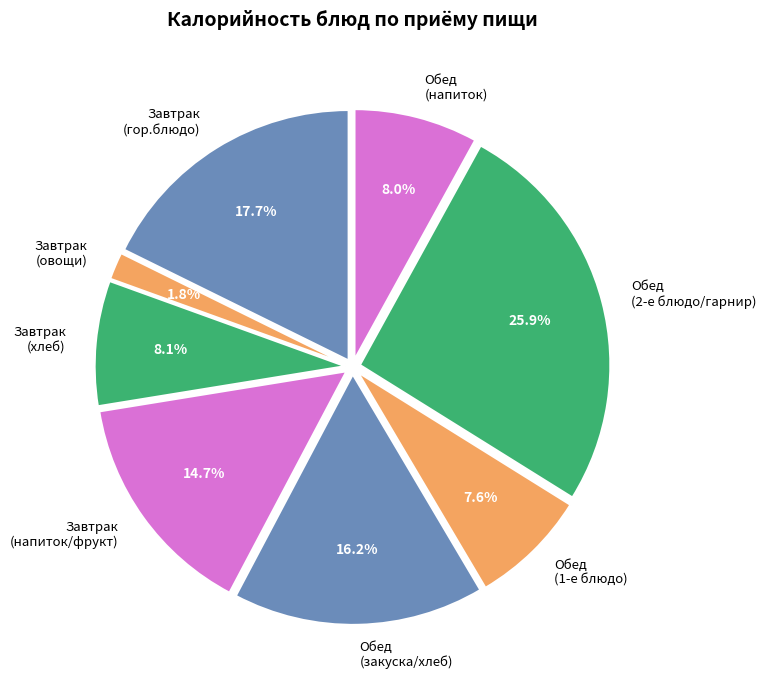

Does Обед (2-е блюдо/гарнир) account for over 50% of the chart?

No